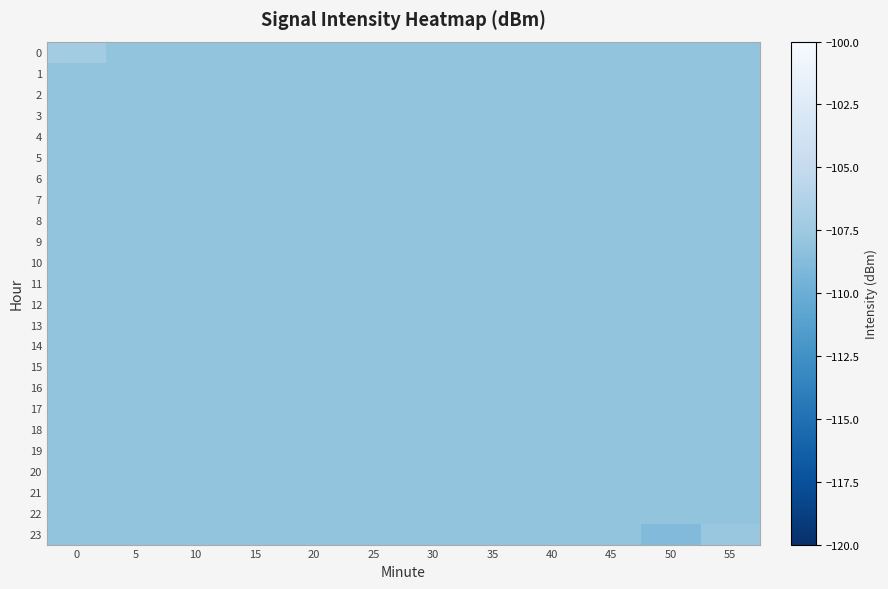

Rank the series by their maximum value, from lowest to highest.

1, 2, 3, 4, 5, 6, 7, 8, 9, 10, 11, 12, 13, 14, 15, 16, 17, 18, 19, 20, 21, 22, 23, 0